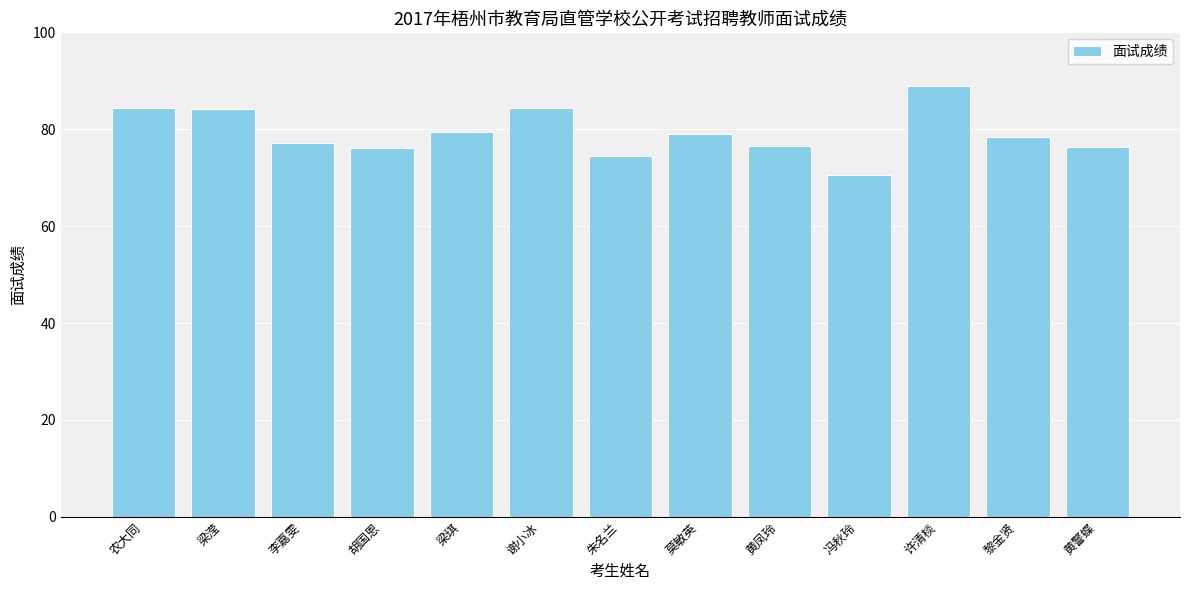

Is it true that the value at 莫敏英 is 79.0?

True